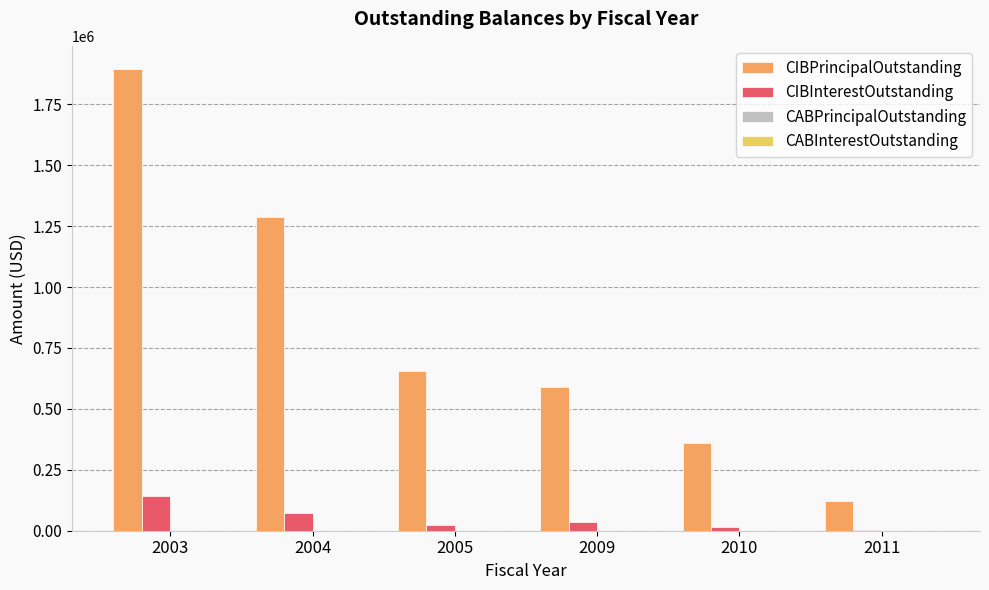

Which series has the largest range (max minus min)?

CIBPrincipalOutstanding